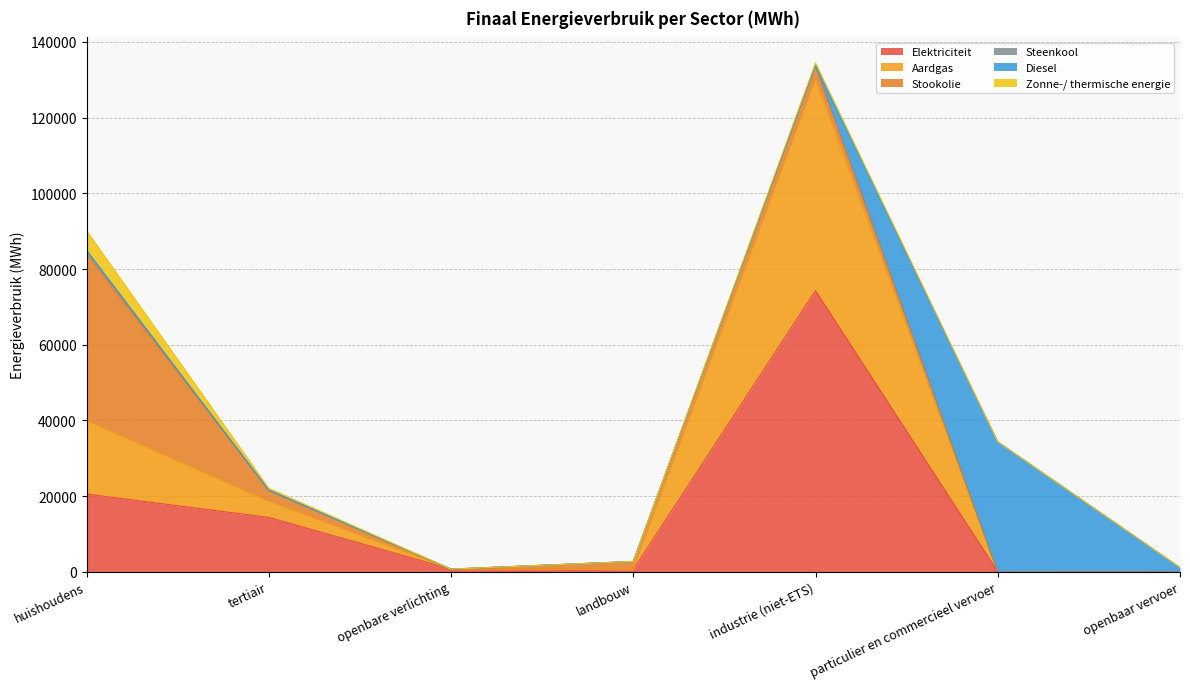

At which category does Aardgas reach its first local peak?

industrie (niet-ETS)